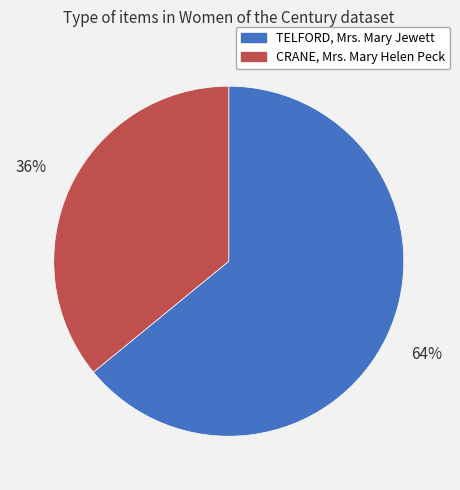

What is the largest slice in the pie chart?

TELFORD, Mrs. Mary Jewett